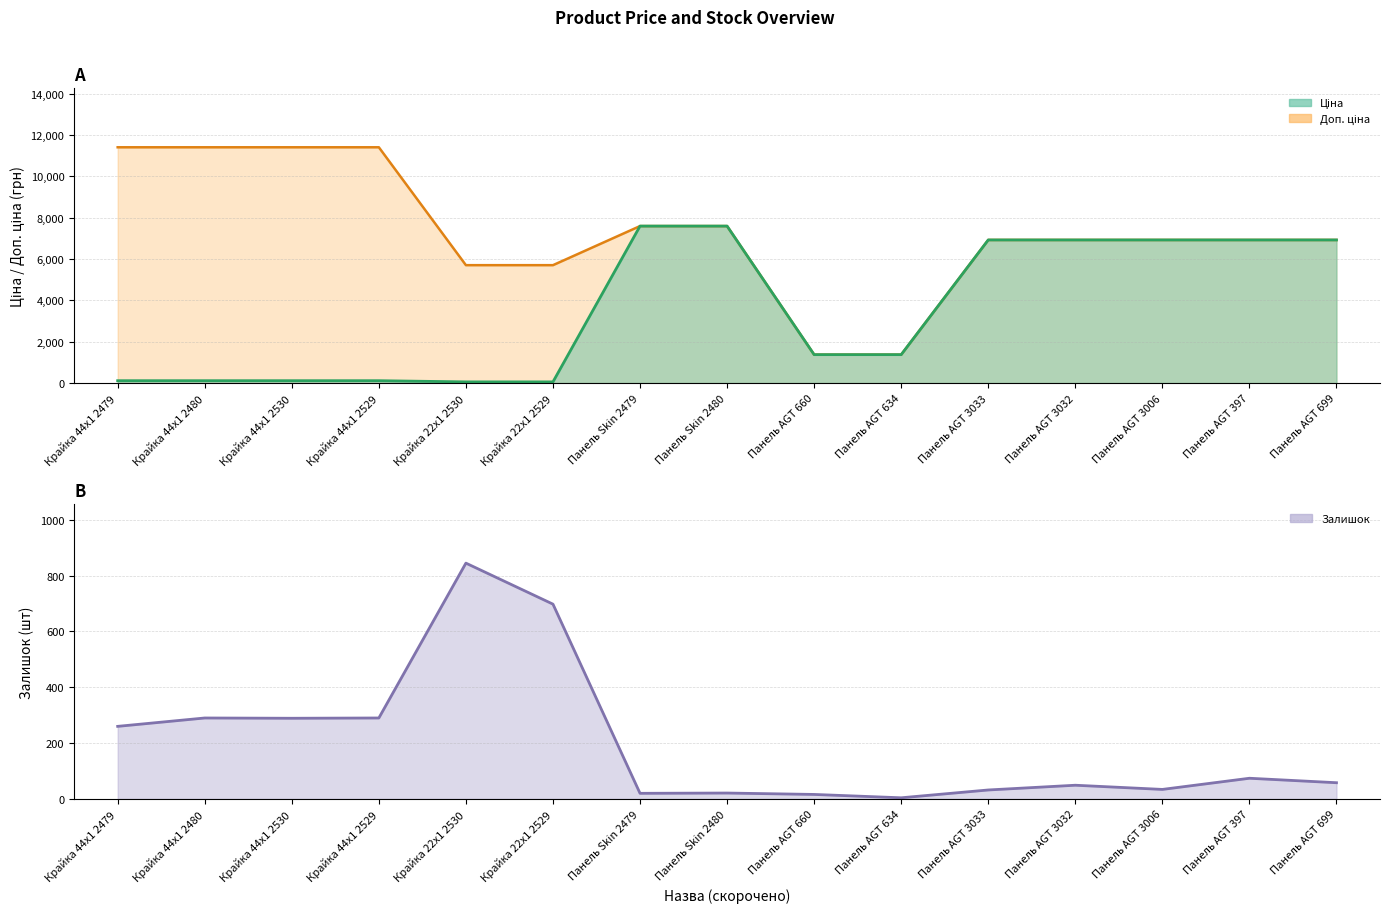

Between Крайка 44x1 2480 and Панель AGT 3006, which series saw the biggest shift?

Ціна